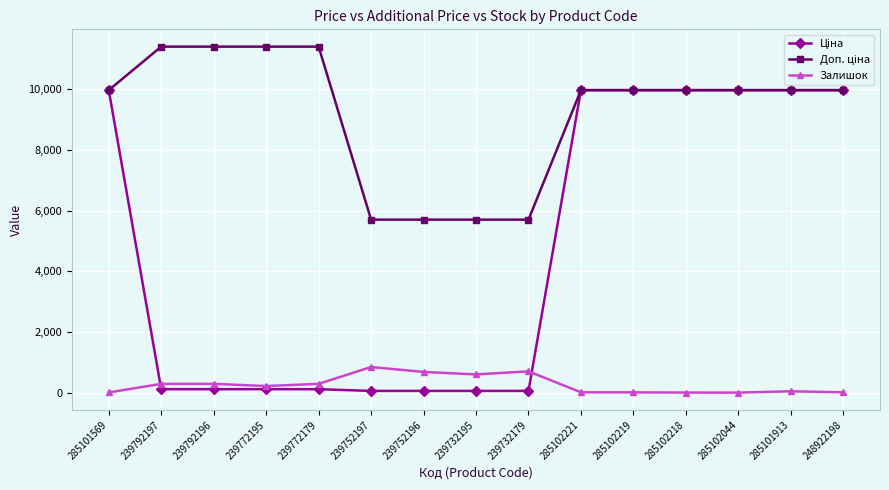

The Залишок series shows 45.0 at 285101913. True or false?

True